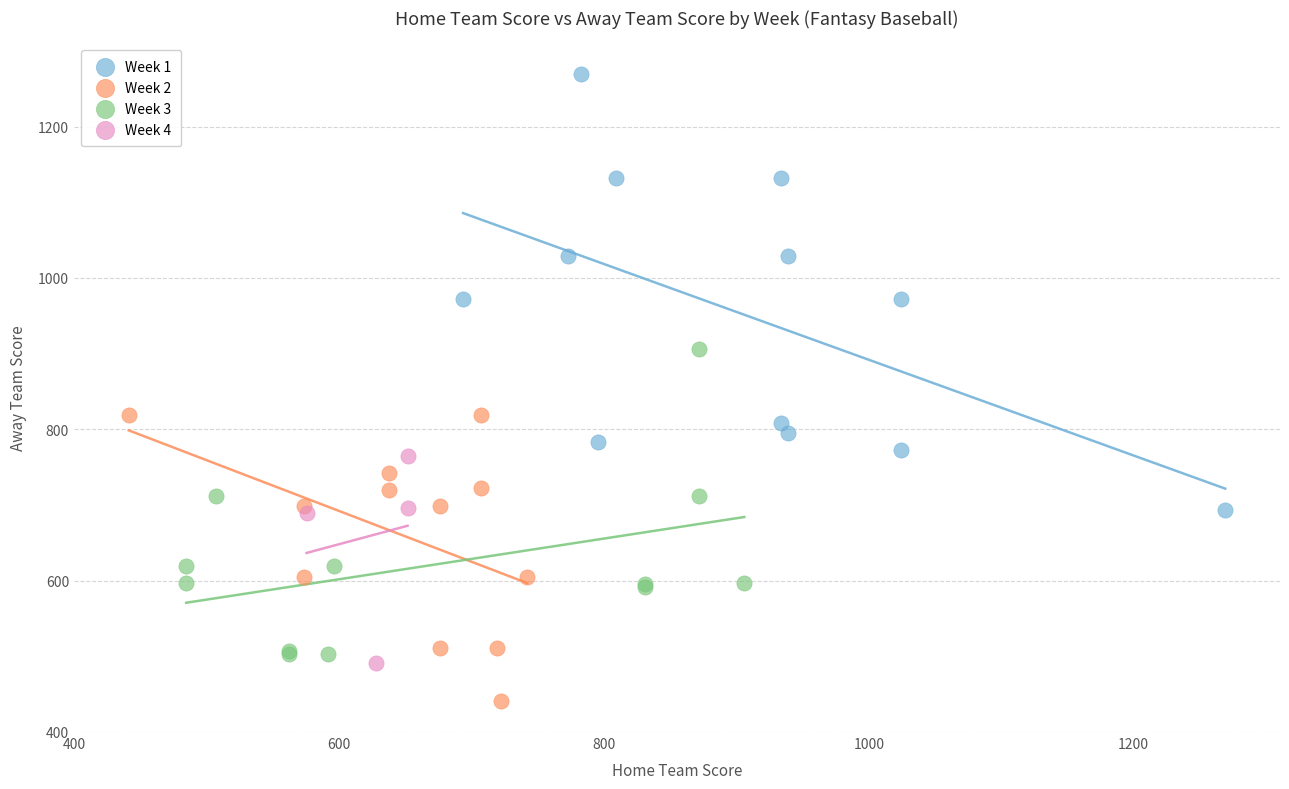

Which series contains the highest Y value?

Week 1